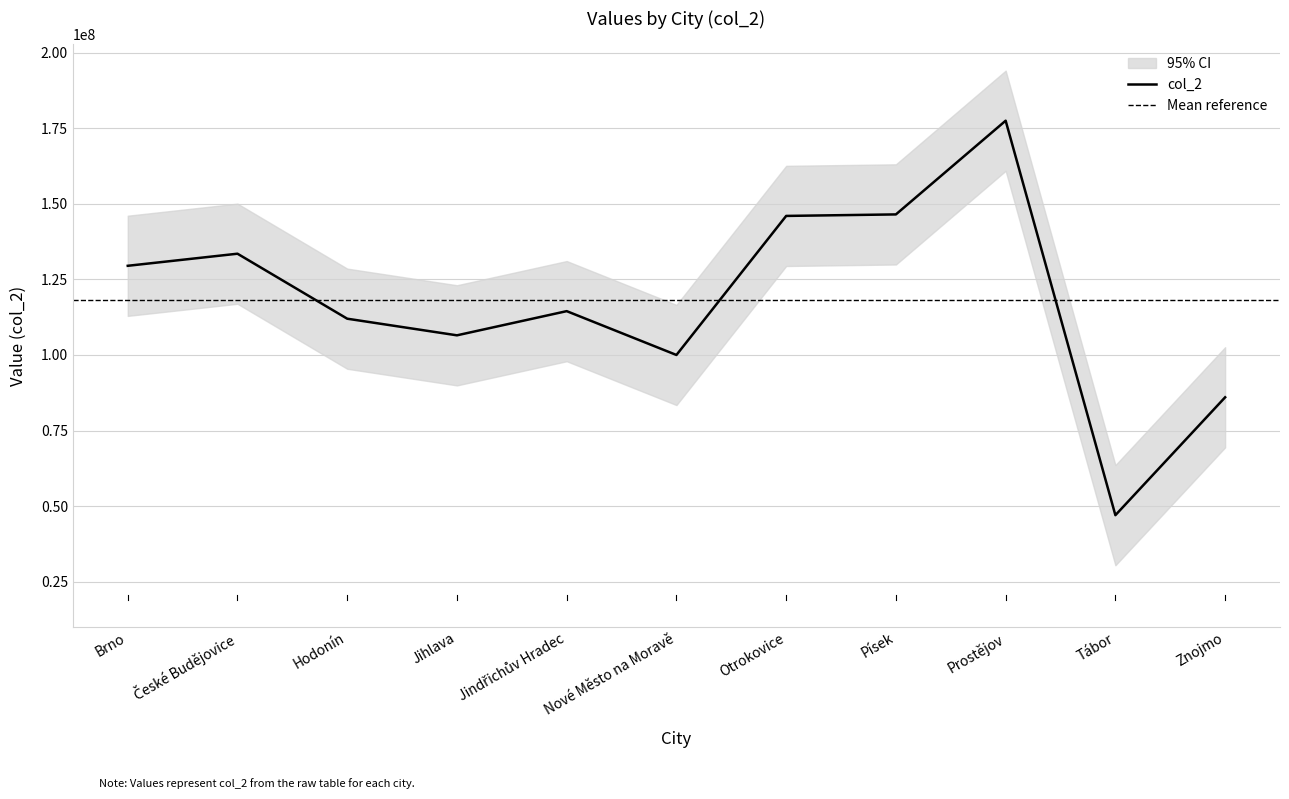

Where is the data nearest to the value 112250000?

Hodonín